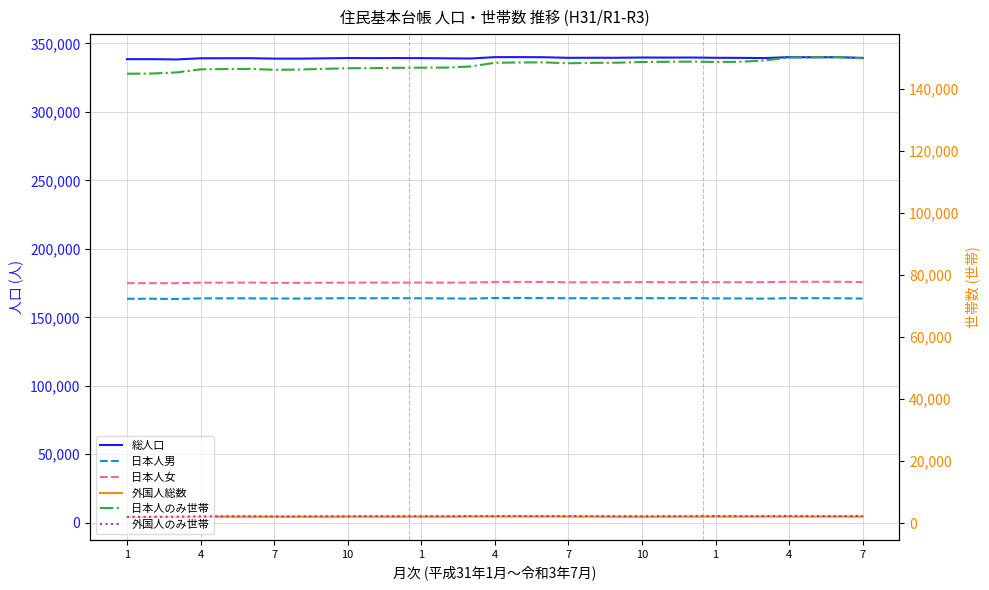

Rank the series at 4 from highest to lowest value.

総人口, 日本人女, 日本人男, 日本人のみ世帯, 外国人総数, 外国人のみ世帯